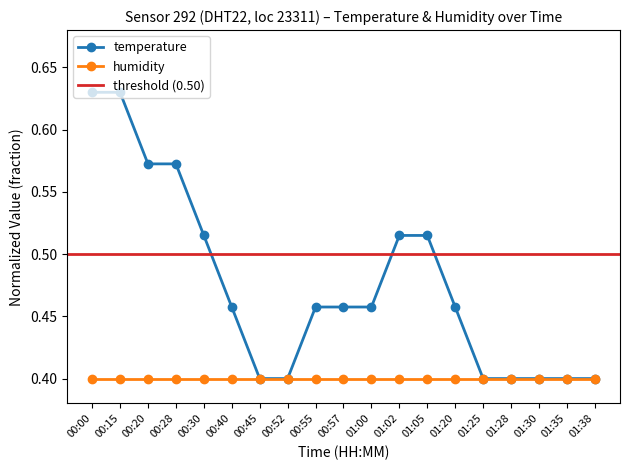

Does the chart display data point markers on the line(s)?

Yes